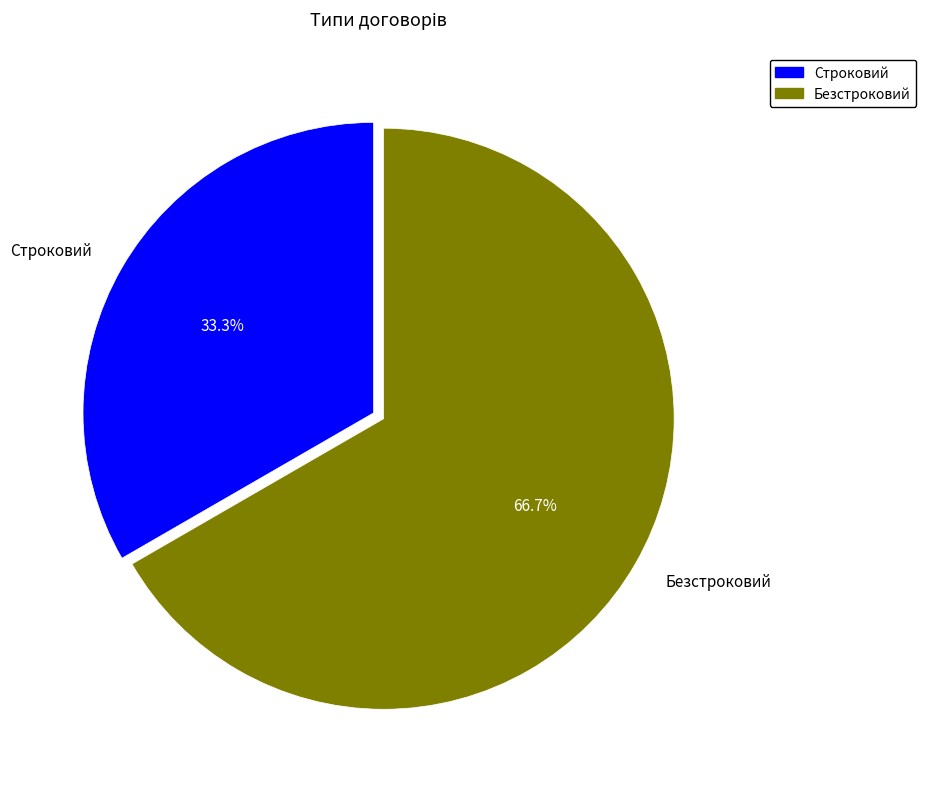

What percentage is the Строковий slice, to the nearest percent?

33%